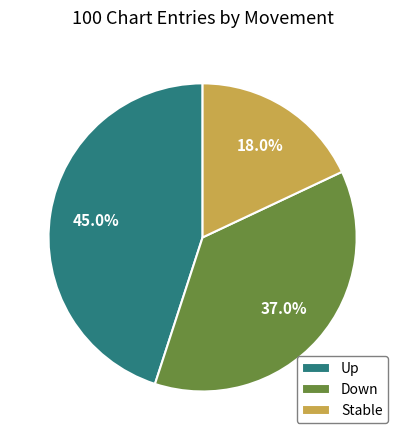

Which category has the biggest portion of the pie?

Up